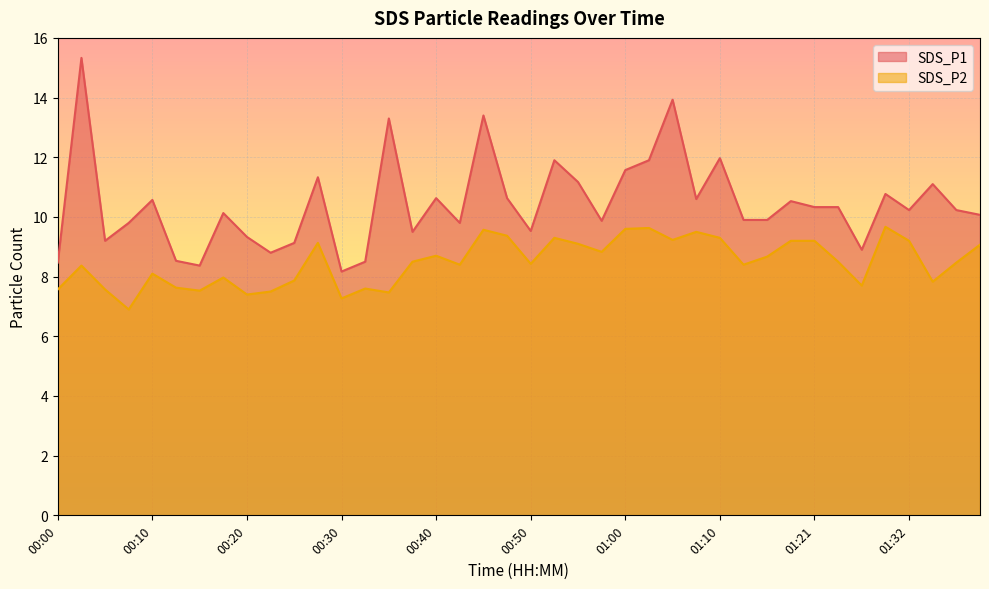

What is the lowest value of the SDS_P1 series?

8.2